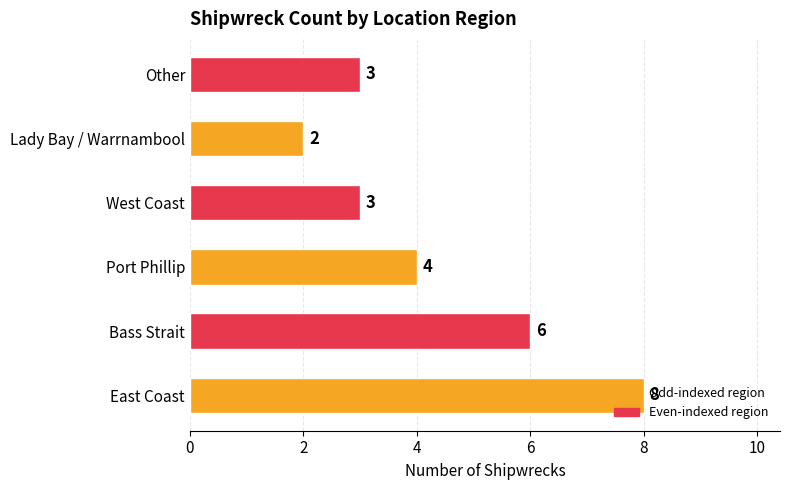

Does the chart contain stacked bars?

No